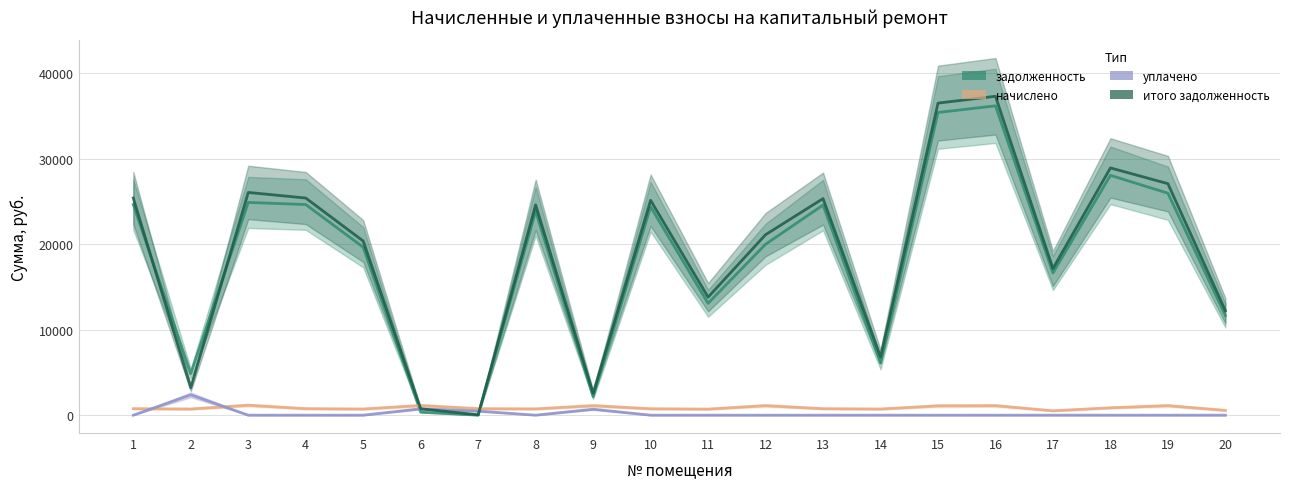

Where is the first local minimum for задолженность?

2